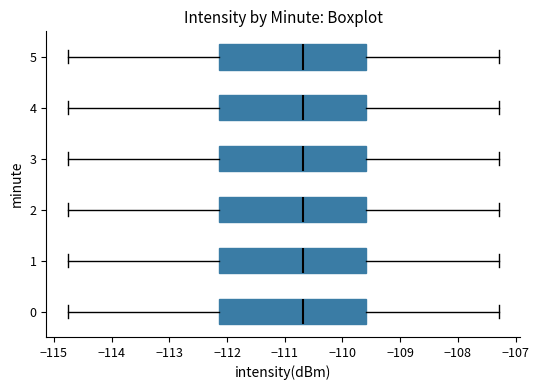

Reading bottom to top, transcribe this box plot: for each box, give where its median line is, the range the box spans, and where its two whiskers end, as read against the x-axis. The values are not printed on the chart, so give them approximately, as read against the axis.

0: median -110.7, box -112.1 to -109.6, whiskers -114.8 to -107.3
1: median -110.7, box -112.1 to -109.6, whiskers -114.8 to -107.3
2: median -110.7, box -112.1 to -109.6, whiskers -114.8 to -107.3
3: median -110.7, box -112.1 to -109.6, whiskers -114.8 to -107.3
4: median -110.7, box -112.1 to -109.6, whiskers -114.8 to -107.3
5: median -110.7, box -112.1 to -109.6, whiskers -114.8 to -107.3